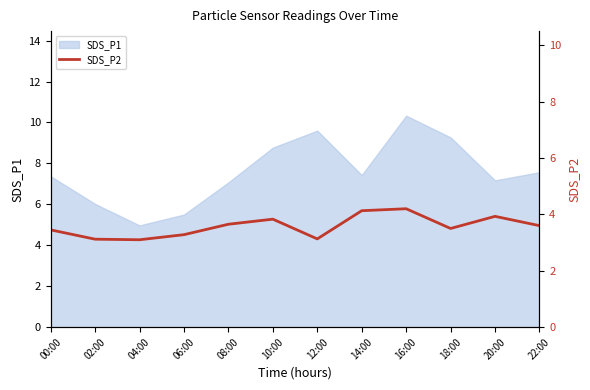

How many points are lower than both their immediate neighbors (excluding endpoints)?

3